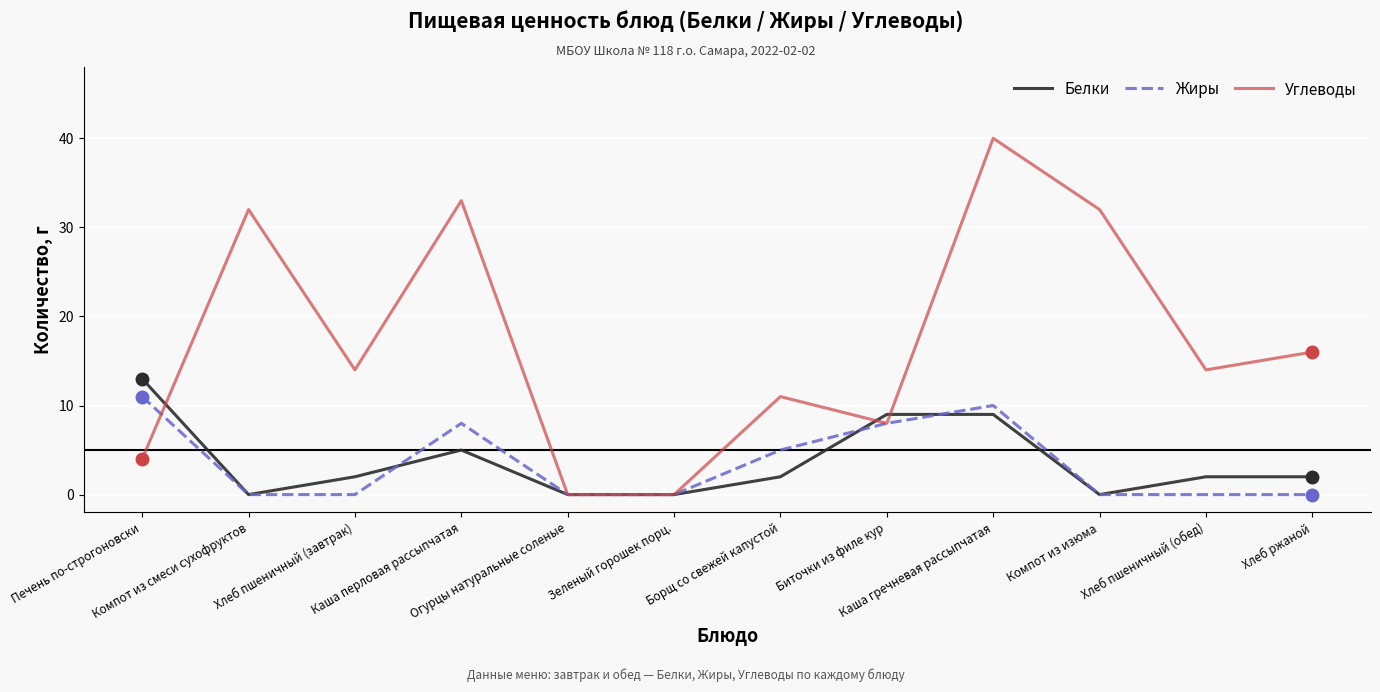

Which series has the largest total across all categories?

Углеводы